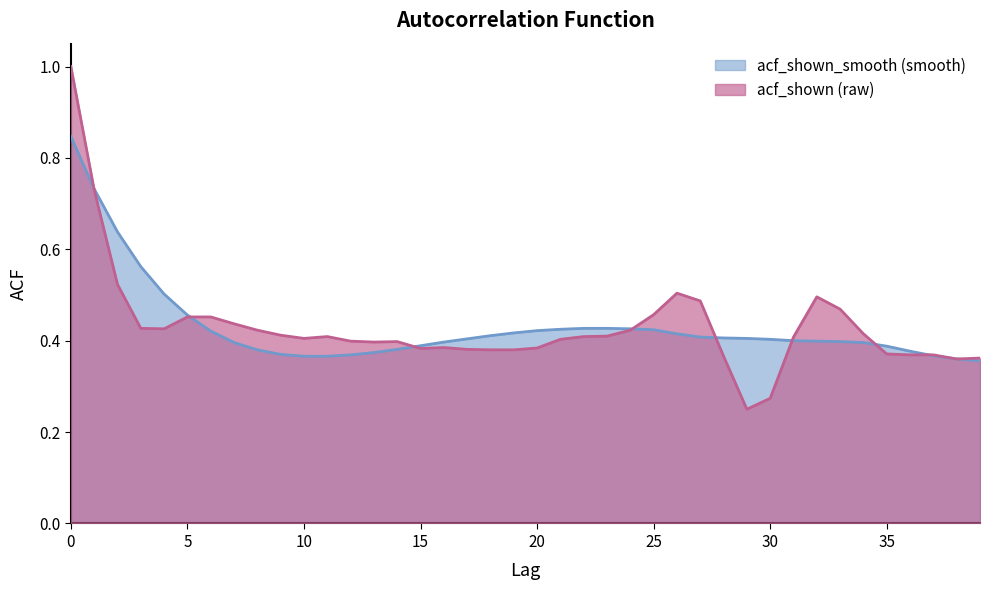

The value of acf_shown_smooth at 22 is 0.8. True or false?

False